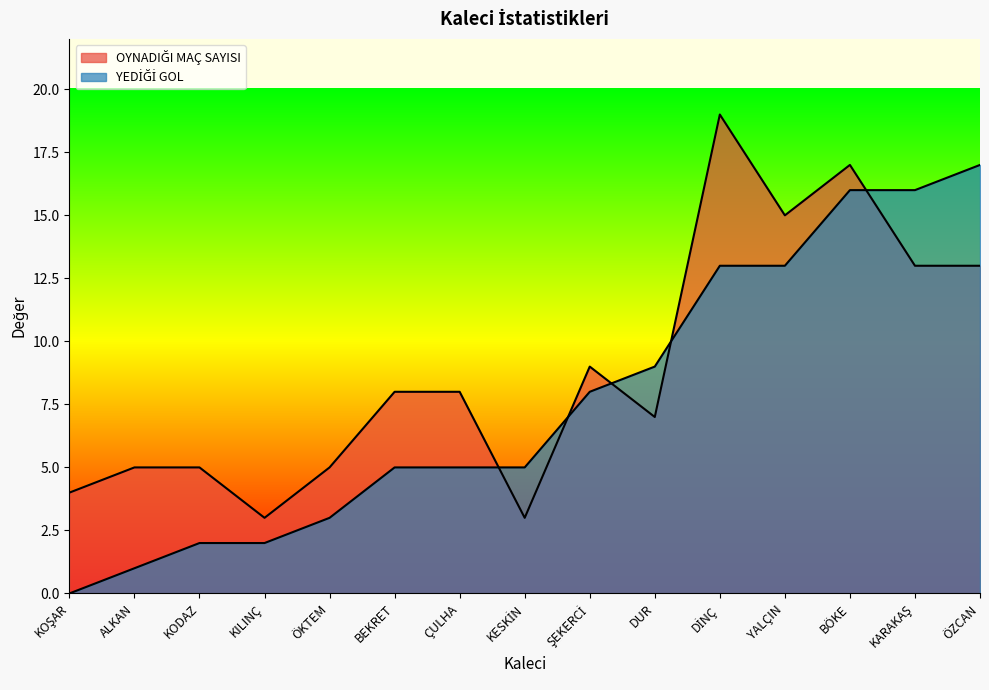

What is the label of the 11th point from the right?

ÖKTEM